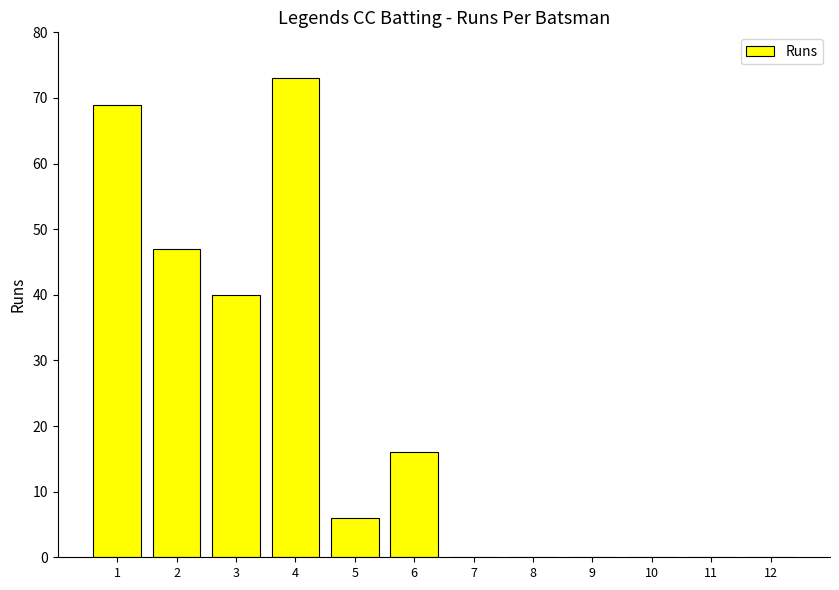

Reading right to left, what are all the values shown in this chart?

12=0	11=0	10=0	9=0	8=0	7=0	6=16	5=6	4=73	3=40	2=47	1=69